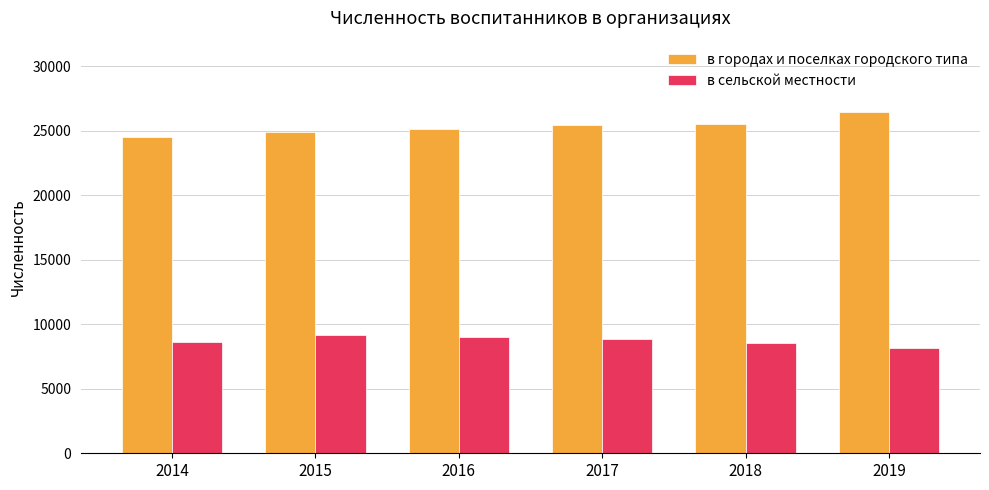

List the series in order of their peak value, lowest first.

в сельской местности, в городах и поселках городского типа